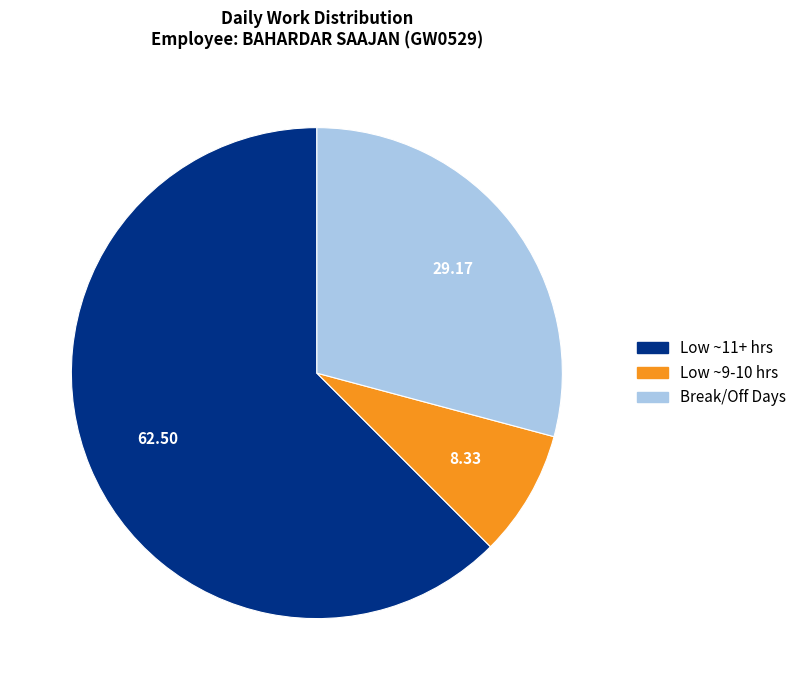

Does any single category account for the majority?

Yes